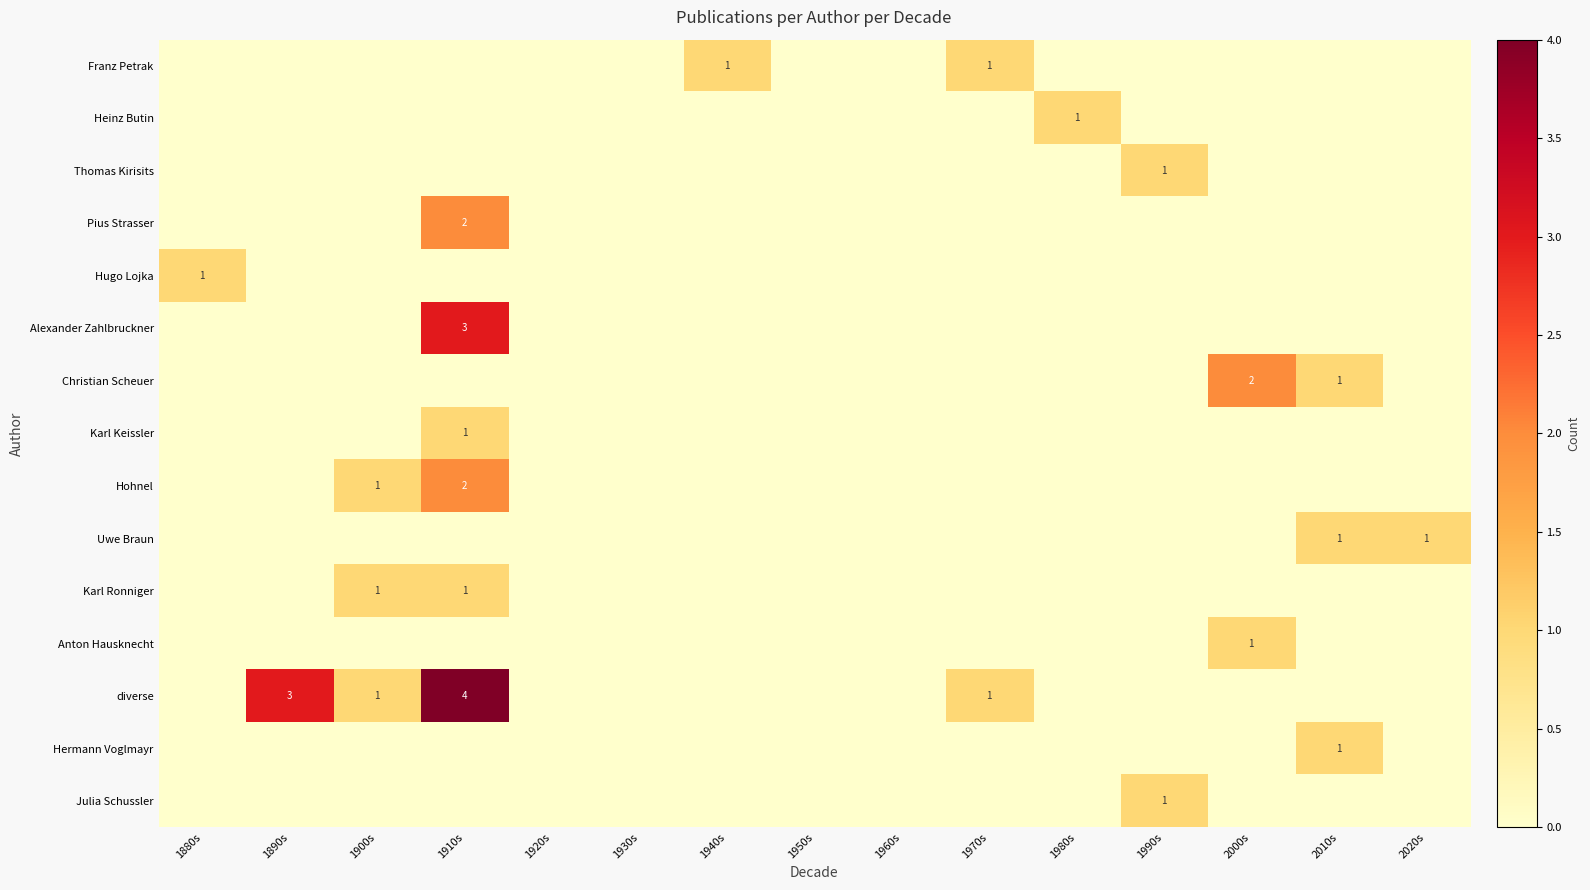

Count the number of categories in the chart.

15